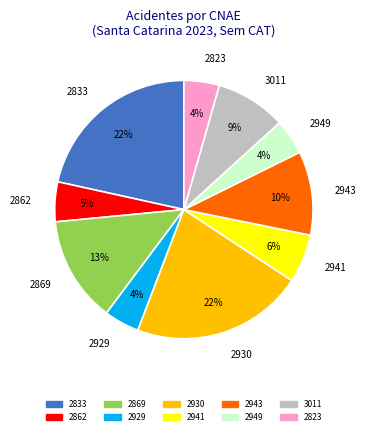

To the nearest percent, what is the average slice percentage?

10%